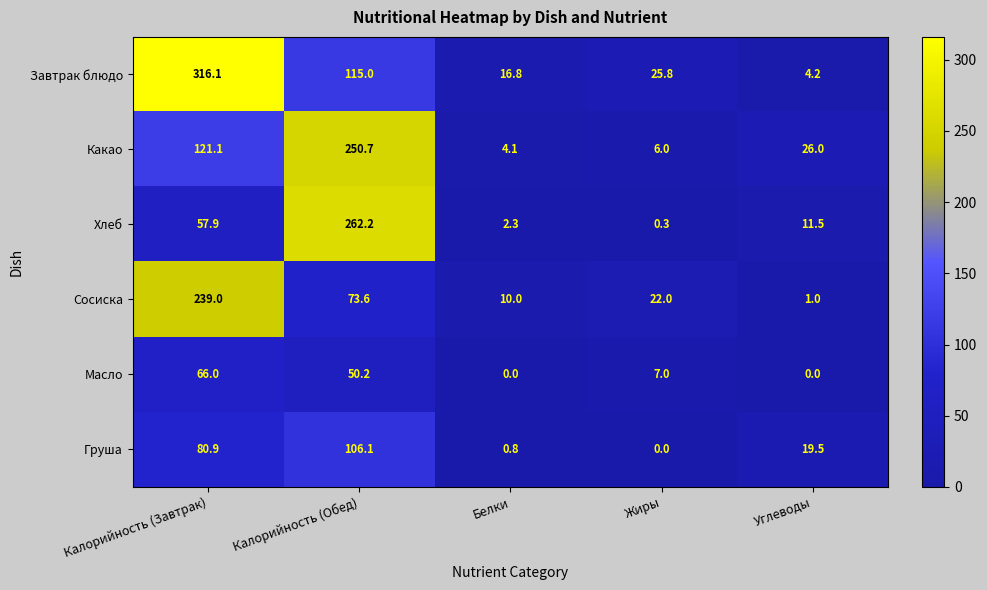

What is the difference between the maximum and minimum values in the Какао series?

246.6